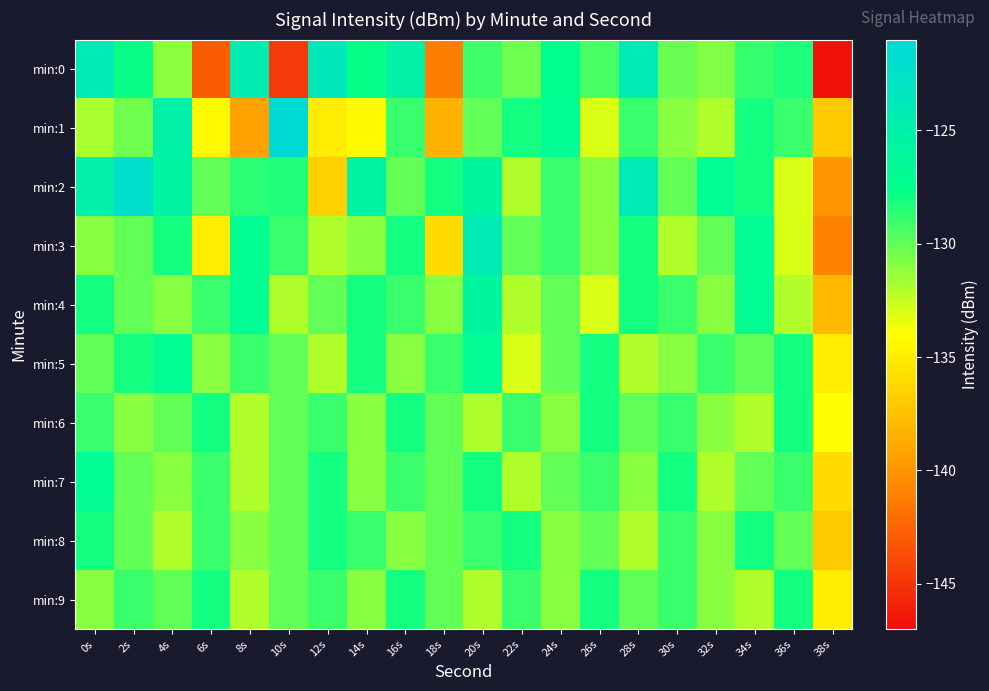

Reading left to right, extract all data points from this chart.

min:0: 0s=-123.9	2s=-127.7	4s=-131.0	6s=-142.9	8s=-124.4	10s=-144.7	12s=-123.7	14s=-127.6	16s=-125.2	18s=-141.2	20s=-129.0	22s=-130.3	24s=-127.5	26s=-129.4	28s=-124.0	30s=-130.2	32s=-130.8	34s=-128.9	36s=-128.3	38s=-146.7
min:1: 0s=-131.8	2s=-130.3	4s=-125.2	6s=-134.3	8s=-139.2	10s=-121.3	12s=-135.0	14s=-134.3	16s=-128.9	18s=-138.3	20s=-130.0	22s=-128.0	24s=-127.0	26s=-133.0	28s=-129.0	30s=-131.0	32s=-132.0	34s=-128.0	36s=-129.0	38s=-137.0
min:2: 0s=-124.9	2s=-122.1	4s=-125.8	6s=-130.0	8s=-128.6	10s=-128.4	12s=-136.6	14s=-125.6	16s=-130.0	18s=-128.0	20s=-126.0	22s=-132.0	24s=-129.0	26s=-131.0	28s=-124.0	30s=-130.0	32s=-127.0	34s=-128.0	36s=-133.0	38s=-140.0
min:3: 0s=-131.0	2s=-130.0	4s=-128.0	6s=-135.0	8s=-127.0	10s=-129.0	12s=-132.0	14s=-131.0	16s=-128.0	18s=-136.0	20s=-124.0	22s=-130.0	24s=-129.0	26s=-131.0	28s=-128.0	30s=-132.0	32s=-130.0	34s=-127.0	36s=-133.0	38s=-141.0
min:4: 0s=-128.0	2s=-130.0	4s=-131.0	6s=-129.0	8s=-127.0	10s=-132.0	12s=-130.0	14s=-128.0	16s=-129.0	18s=-131.0	20s=-126.0	22s=-132.0	24s=-130.0	26s=-133.0	28s=-128.0	30s=-129.0	32s=-131.0	34s=-127.0	36s=-132.0	38s=-138.0
min:5: 0s=-130.0	2s=-128.0	4s=-127.0	6s=-131.0	8s=-129.0	10s=-130.0	12s=-132.0	14s=-128.0	16s=-131.0	18s=-129.0	20s=-127.0	22s=-133.0	24s=-130.0	26s=-128.0	28s=-132.0	30s=-131.0	32s=-129.0	34s=-130.0	36s=-128.0	38s=-135.0
min:6: 0s=-129.0	2s=-131.0	4s=-130.0	6s=-128.0	8s=-132.0	10s=-130.0	12s=-129.0	14s=-131.0	16s=-128.0	18s=-130.0	20s=-132.0	22s=-129.0	24s=-131.0	26s=-128.0	28s=-130.0	30s=-129.0	32s=-131.0	34s=-132.0	36s=-128.0	38s=-134.0
min:7: 0s=-127.0	2s=-130.0	4s=-131.0	6s=-129.0	8s=-132.0	10s=-130.0	12s=-128.0	14s=-131.0	16s=-129.0	18s=-130.0	20s=-128.0	22s=-132.0	24s=-130.0	26s=-129.0	28s=-131.0	30s=-128.0	32s=-132.0	34s=-130.0	36s=-129.0	38s=-136.0
min:8: 0s=-128.0	2s=-130.0	4s=-132.0	6s=-129.0	8s=-131.0	10s=-130.0	12s=-128.0	14s=-129.0	16s=-131.0	18s=-130.0	20s=-129.0	22s=-128.0	24s=-131.0	26s=-130.0	28s=-132.0	30s=-129.0	32s=-131.0	34s=-128.0	36s=-130.0	38s=-137.0
min:9: 0s=-131.0	2s=-129.0	4s=-130.0	6s=-128.0	8s=-132.0	10s=-130.0	12s=-129.0	14s=-131.0	16s=-128.0	18s=-130.0	20s=-132.0	22s=-129.0	24s=-131.0	26s=-128.0	28s=-130.0	30s=-129.0	32s=-131.0	34s=-132.0	36s=-128.0	38s=-135.0